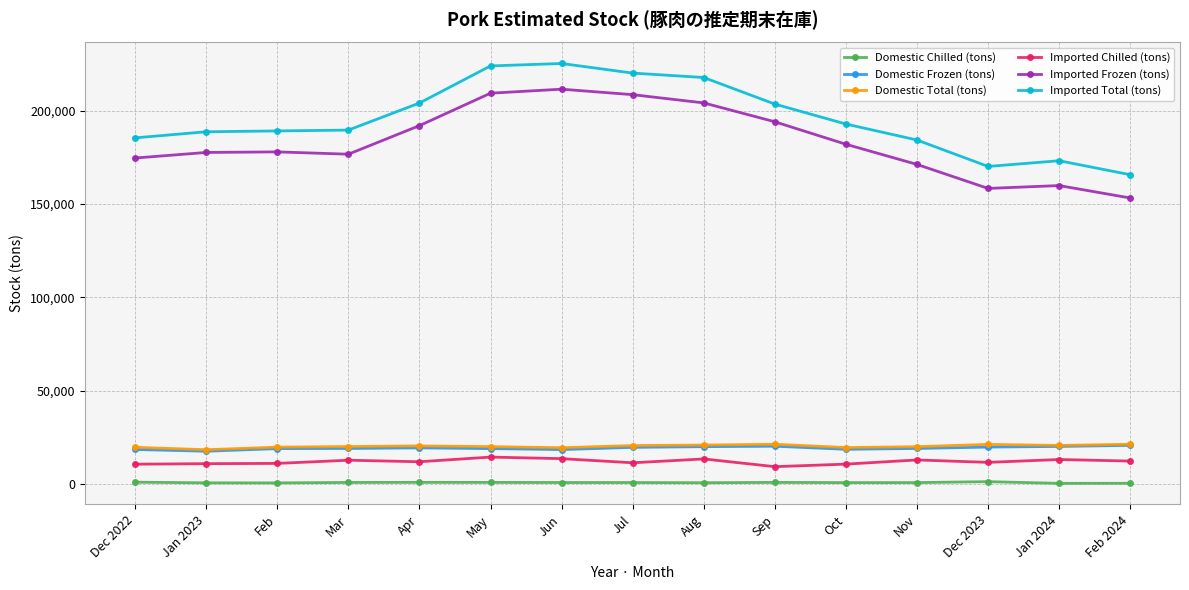

Which series has the widest spread of values?

Imported Total (tons)